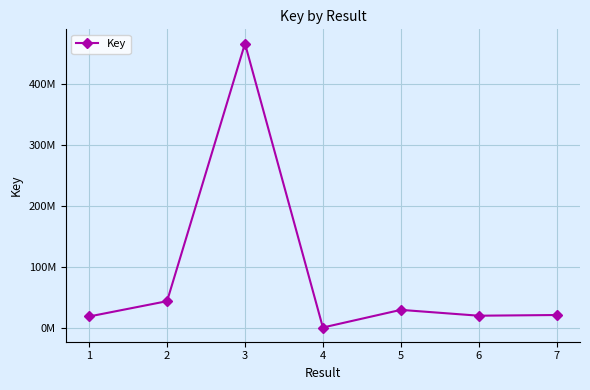

Which has a higher value, 4 or 7?

7